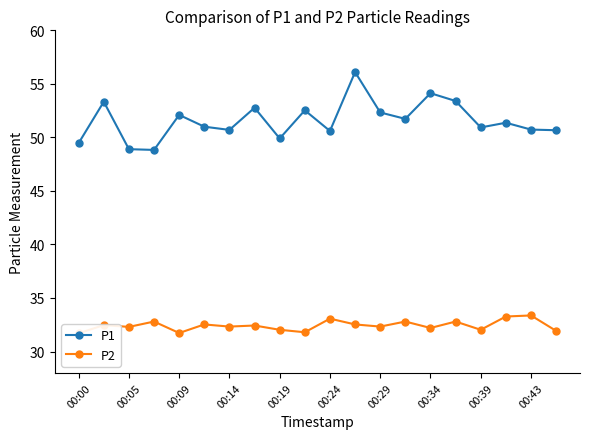

Is it true that P1 equals 50.6 at 00:24?

True